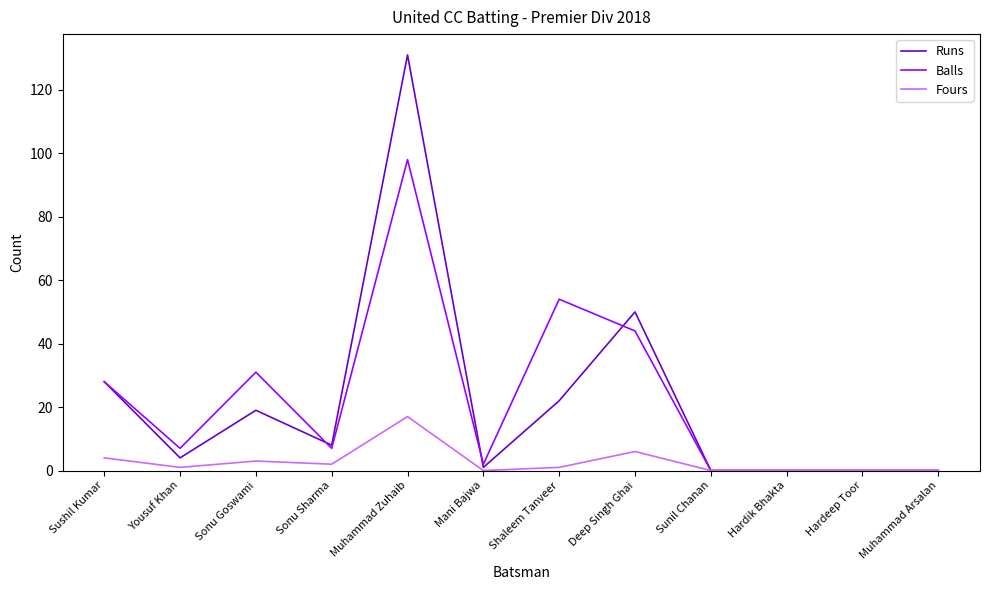

What is the difference between the Runs values at Sushil Kumar and Sonu Sharma?

20